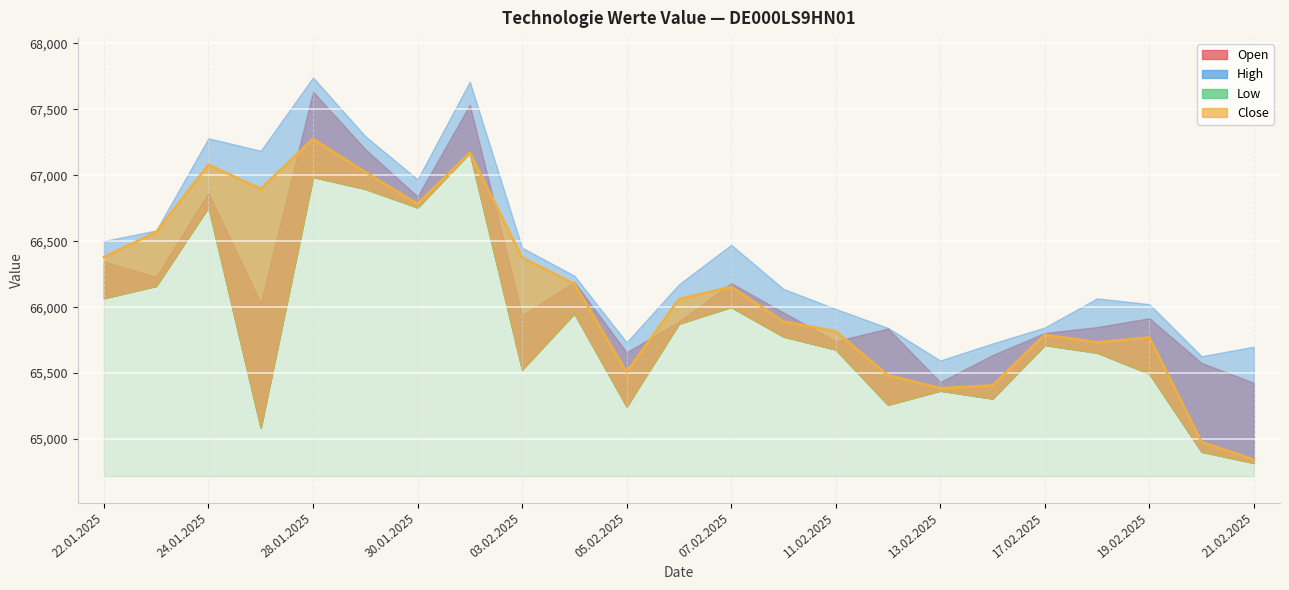

The value of Open at 20.02.2025 is 65577. True or false?

True